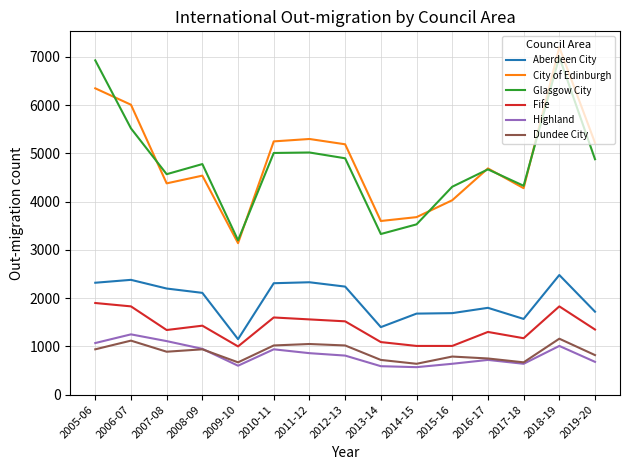

What is the difference between the highest and lowest values at 2011-12?

4440